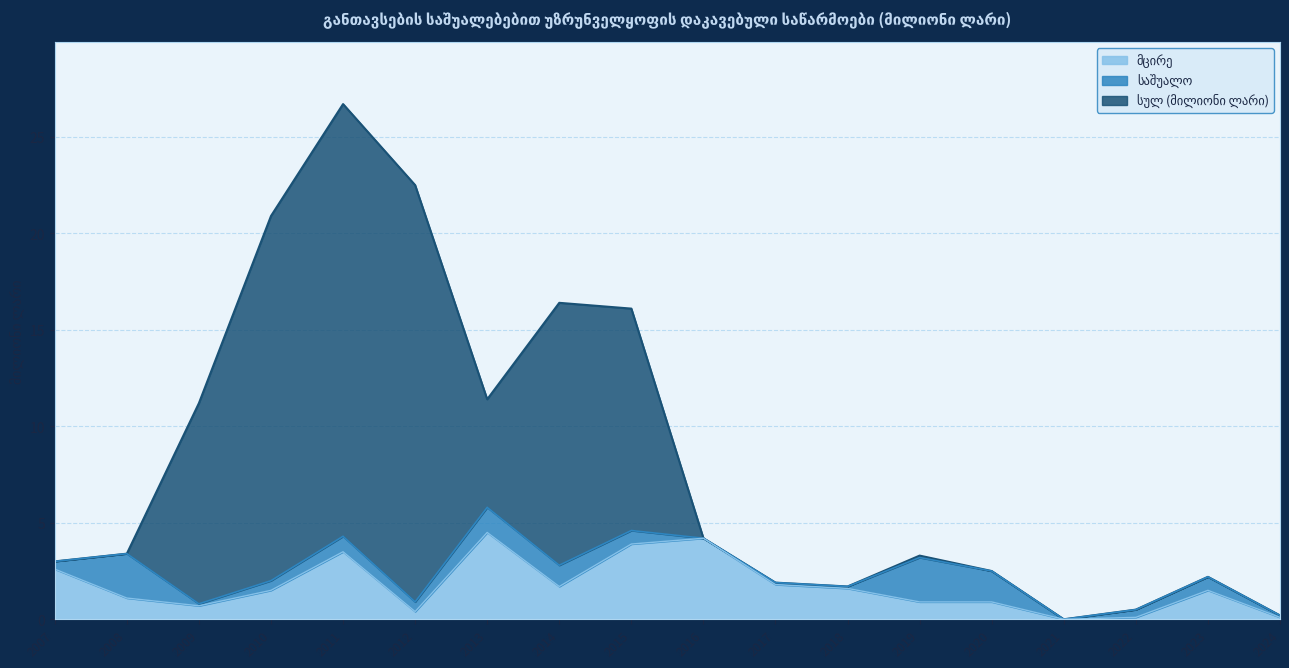

At which label does მცირე first exceed 1?

2007